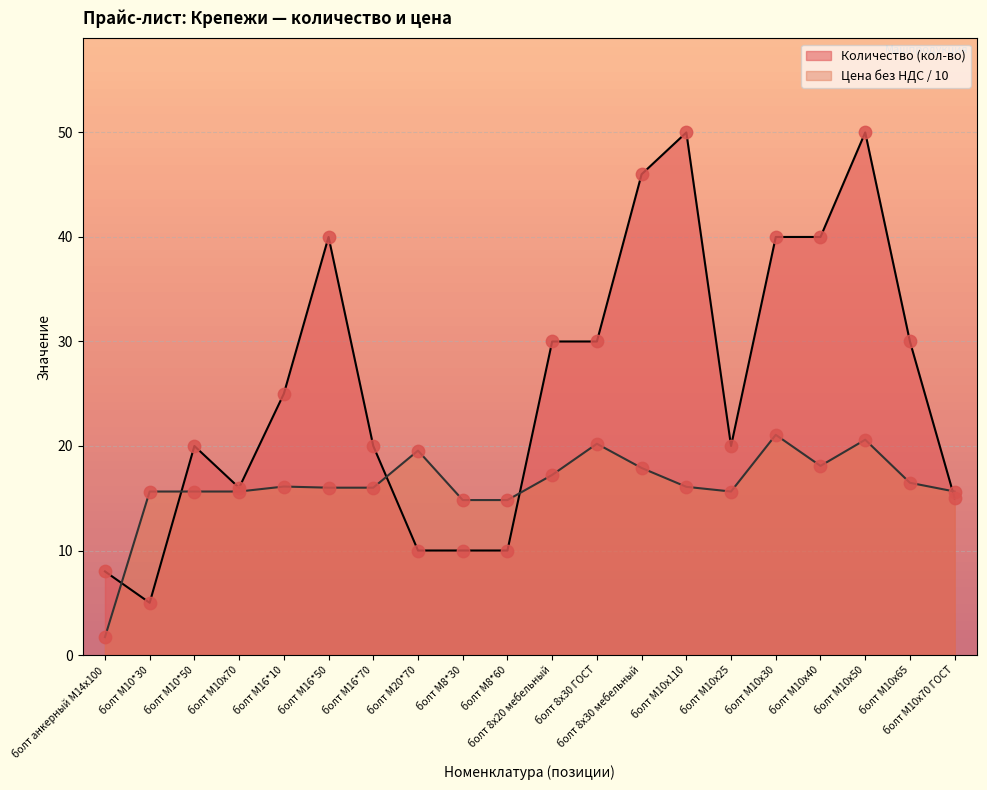

Which has a higher value, болт М8*30 or болт М16*70?

болт М16*70